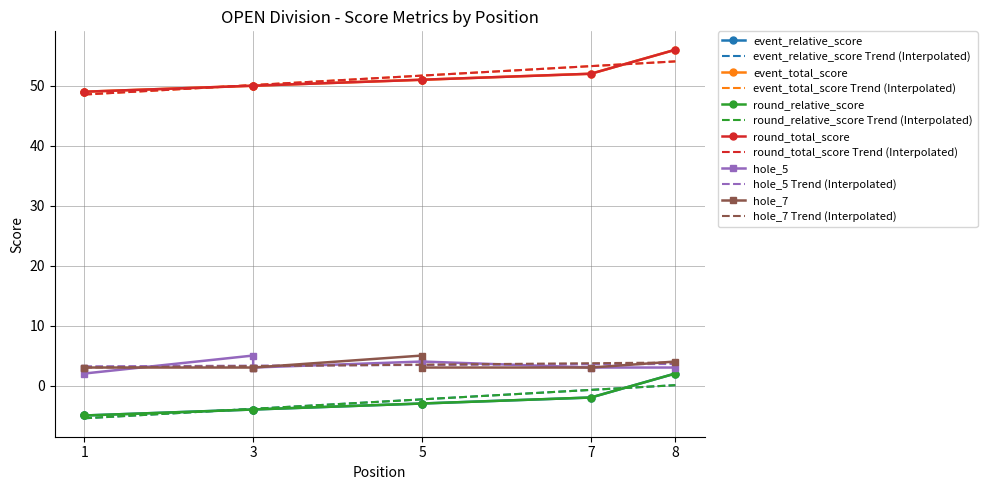

What is the difference between the second highest and second lowest values in the round_total_score series?

3